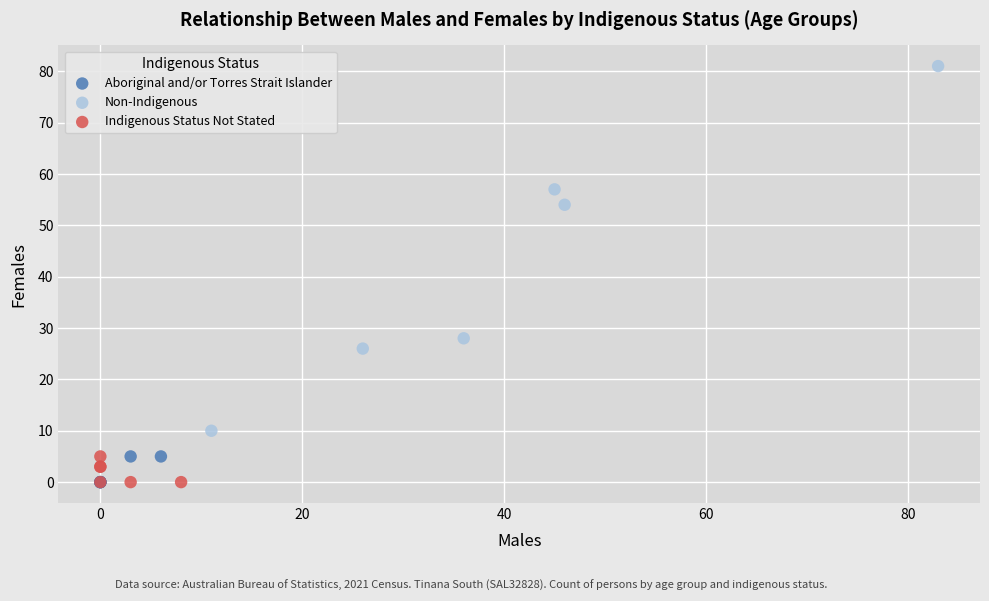

Which series reaches the maximum Y coordinate?

Non-Indigenous